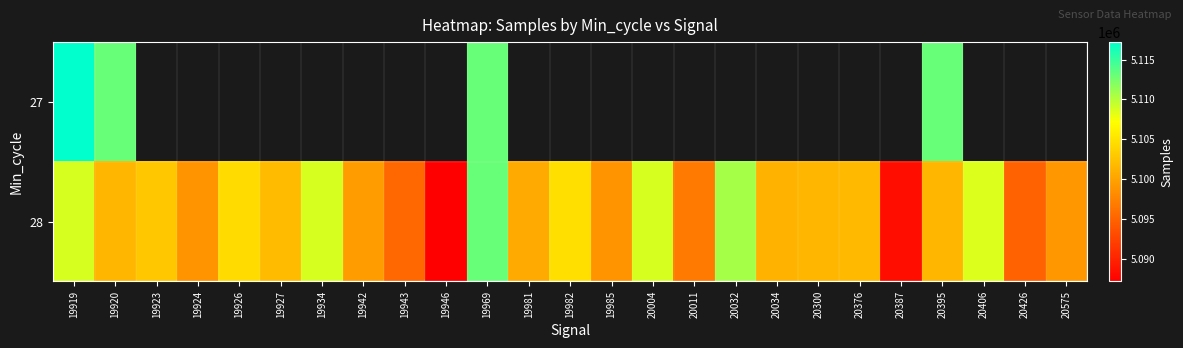

Rank the series by their maximum value, from highest to lowest.

27, 28